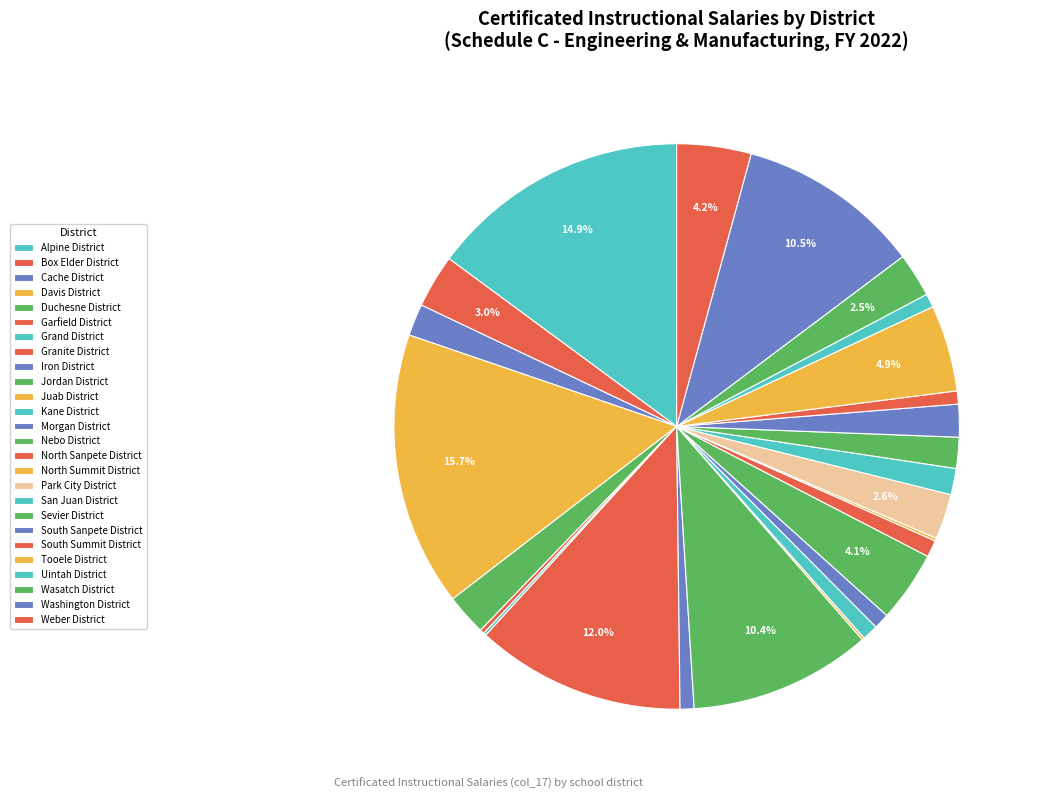

What is the largest slice in the pie chart?

Davis District